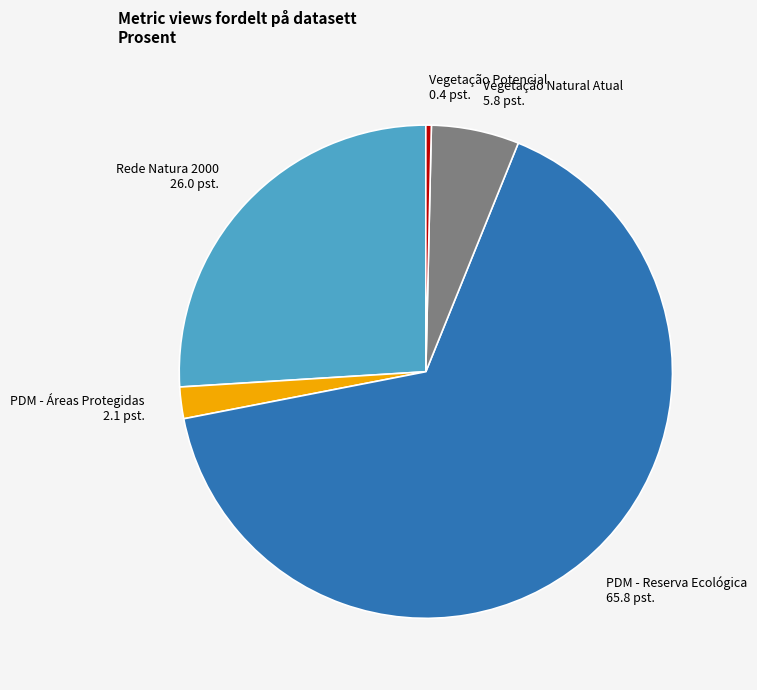

Which slice is the smallest?

Vegetação Potencial